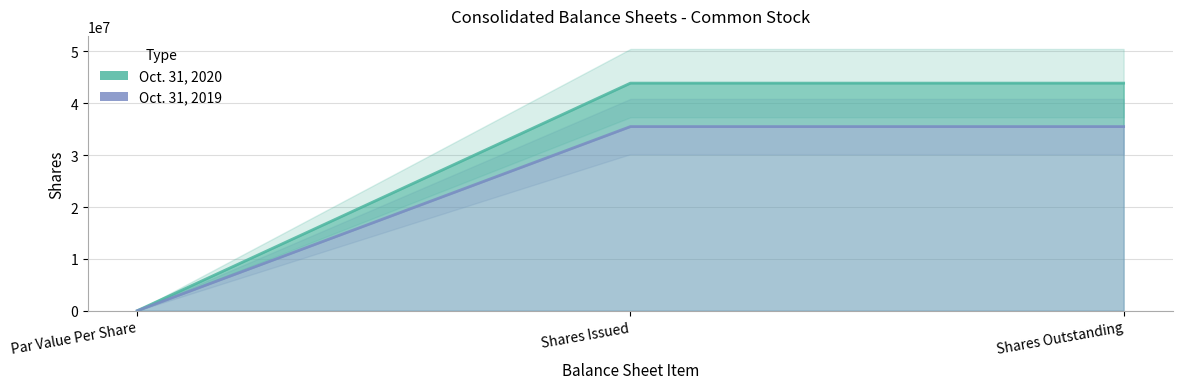

What is the label of the 1st point from the left?

Par Value Per Share